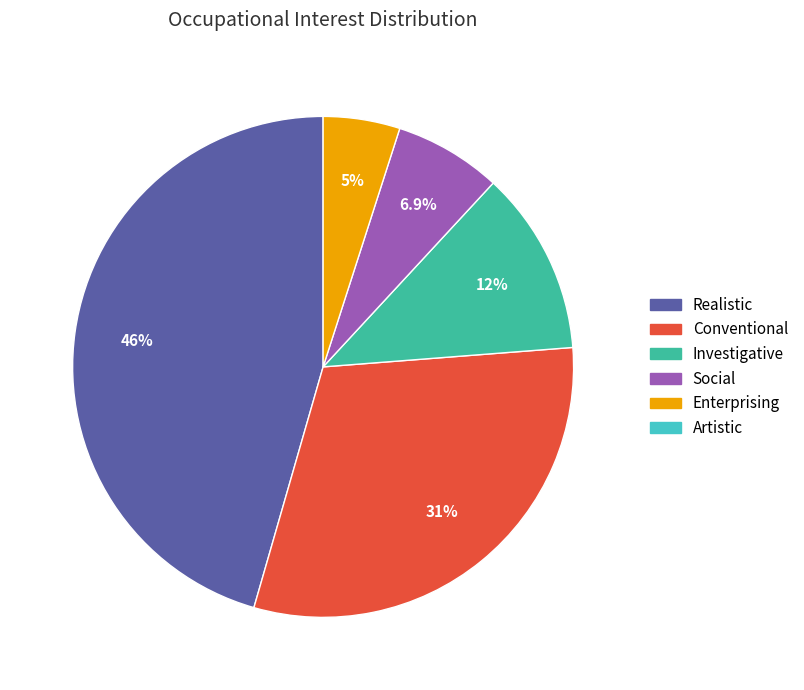

Does any single category account for the majority?

No